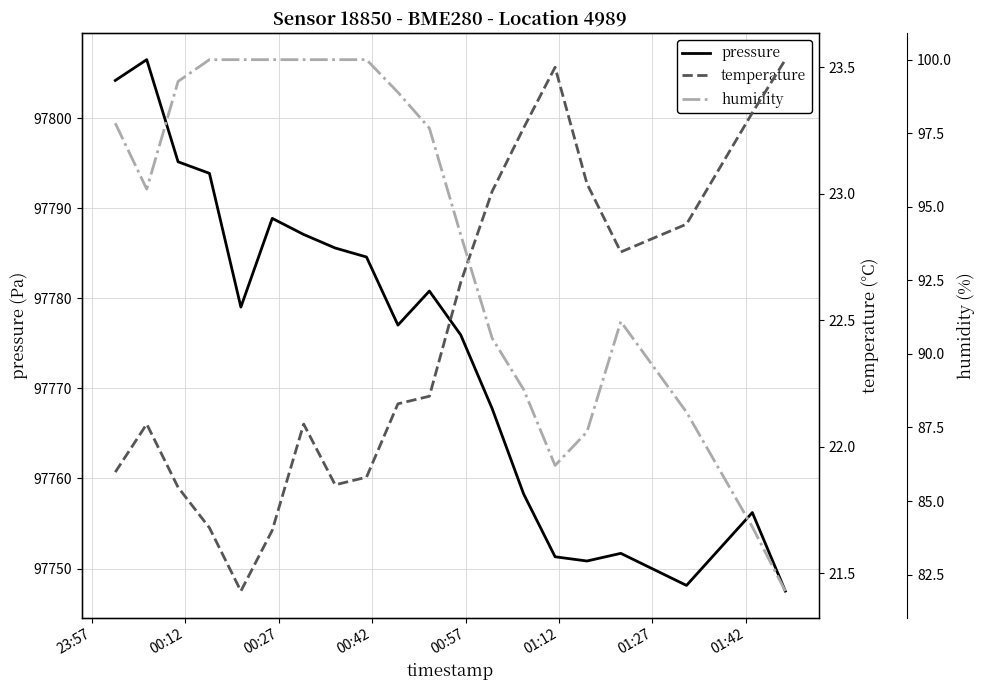

What is the minimum value for pressure?

97747.5